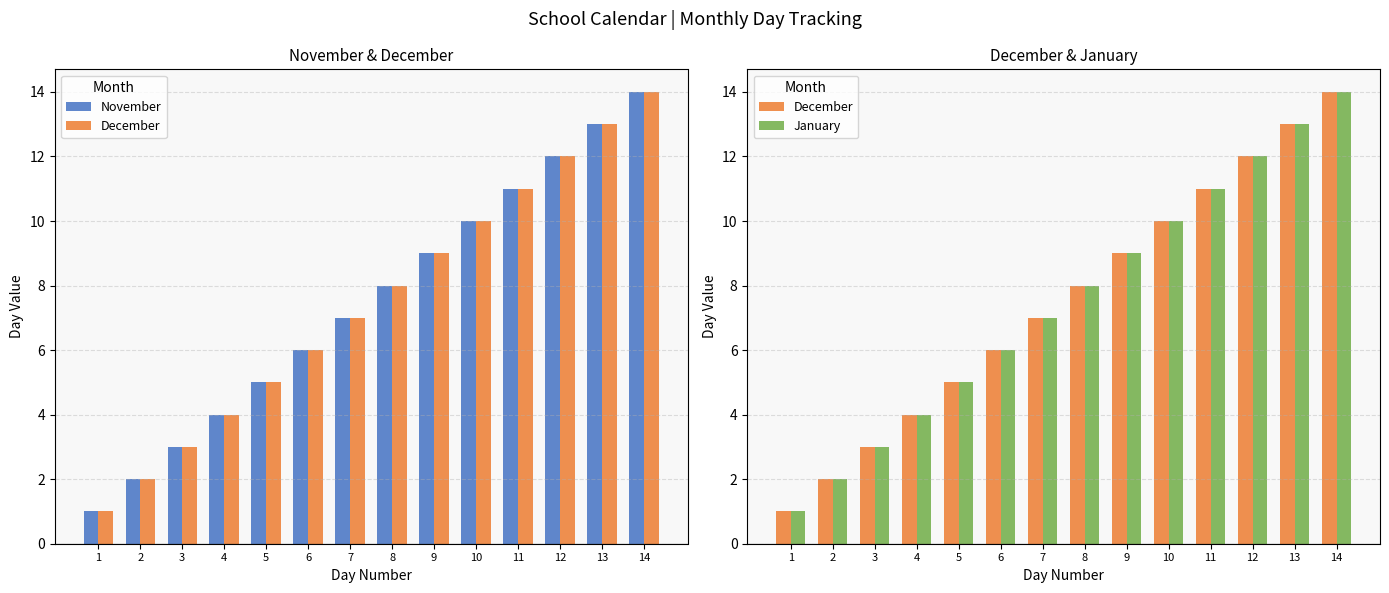

What is the value of the December bar at the 14th from the left?

14